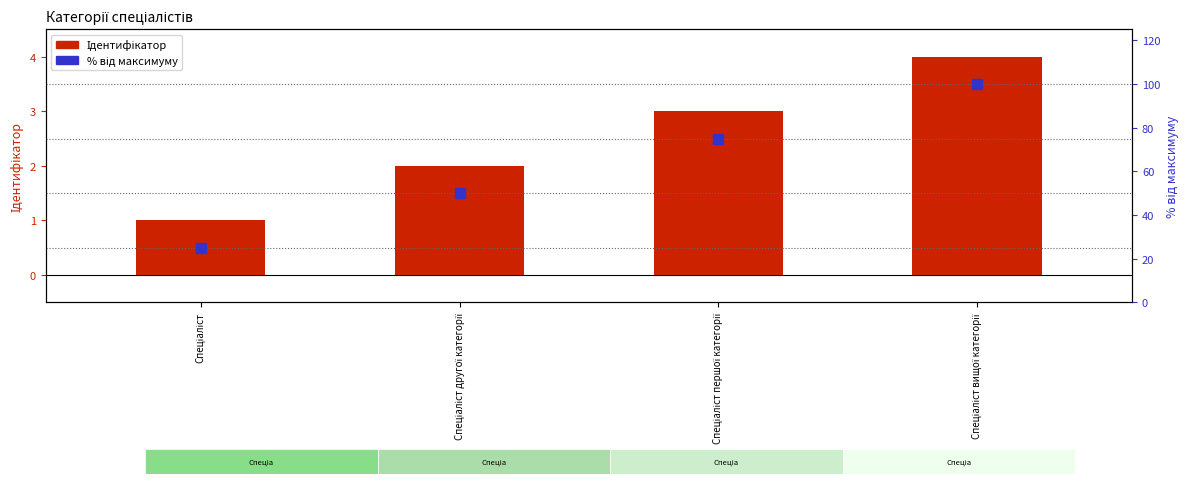

Which series has the largest total across all categories?

Відсоток від максимуму